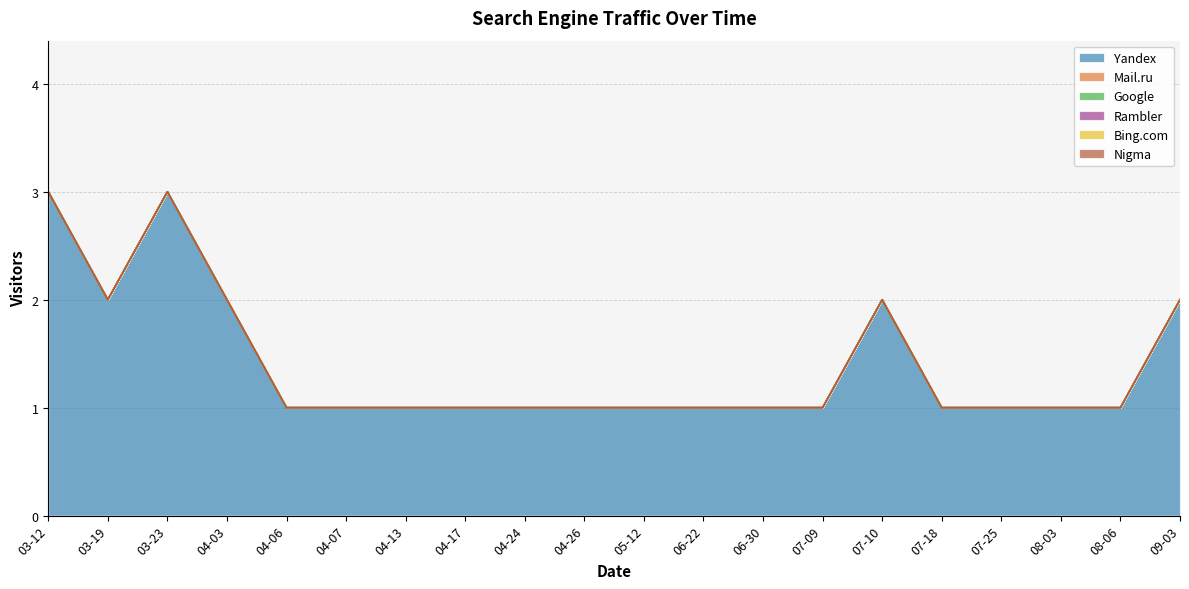

True or false: Nigma and Mail.ru intersect in this chart.

False